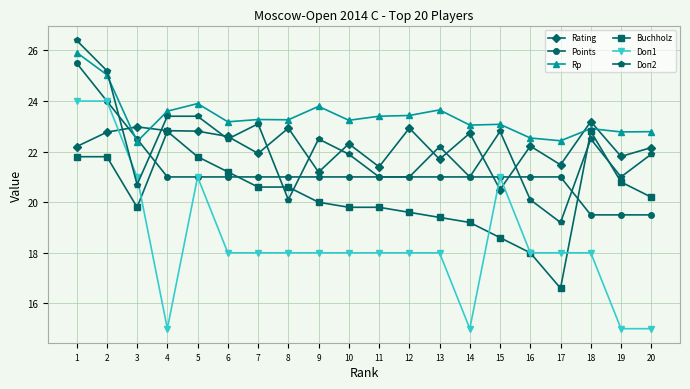

What is the difference between the maximum and second lowest values in the Rating series?

2.0